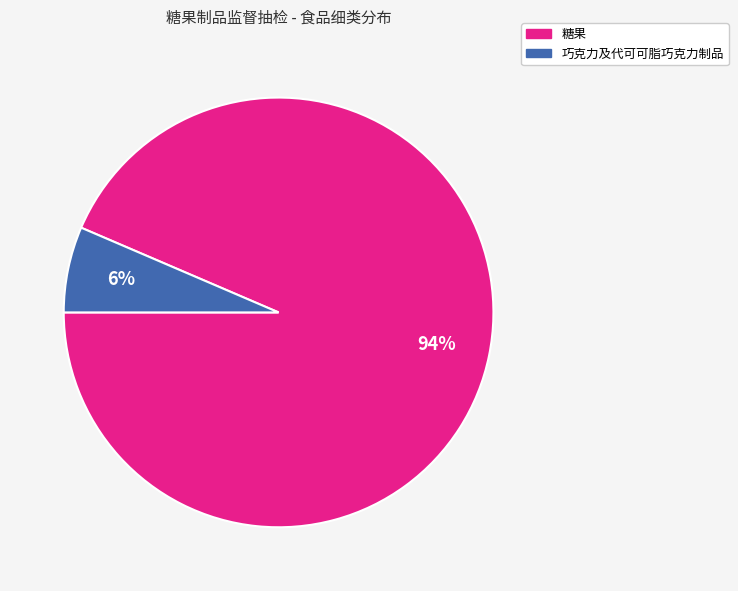

Count the number of slices in the pie.

2